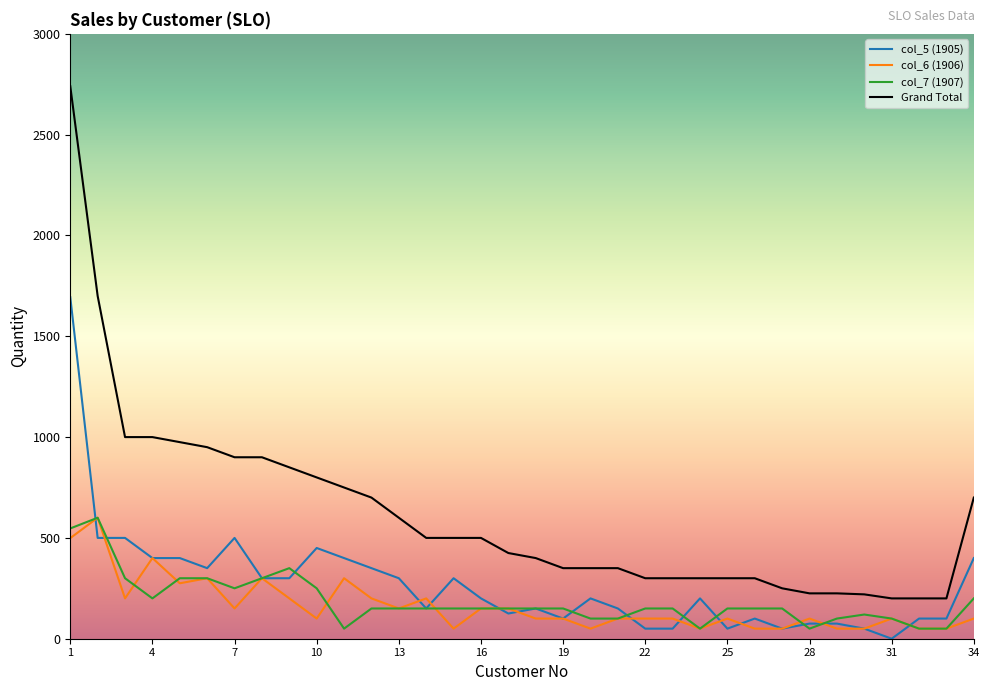

Which series has the largest total across all categories?

Grand Total